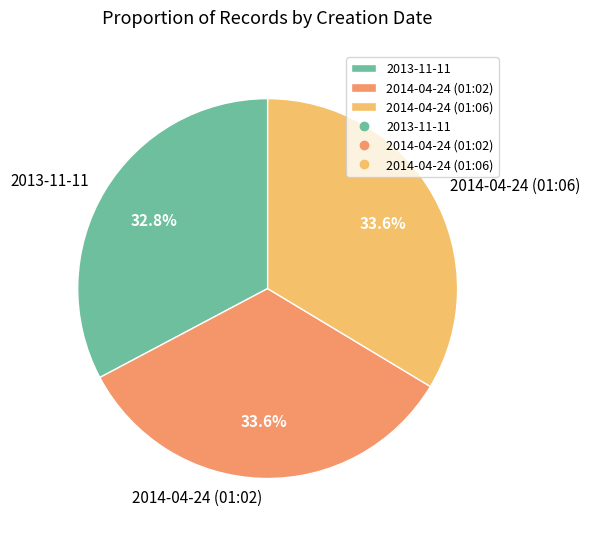

To the nearest percent, what is the combined percentage of 2014-04-24 (01:06) and 2013-11-11?

66%